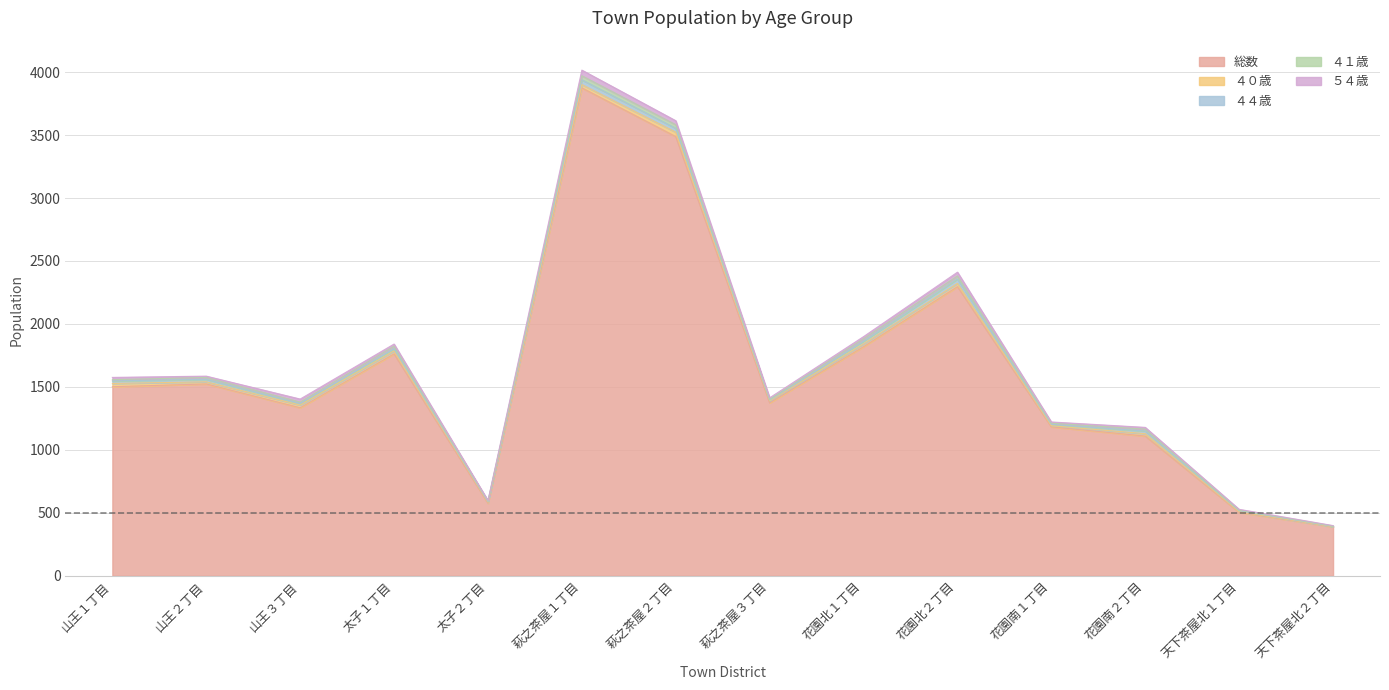

Reading right to left, extract all data points from this chart.

総数: 388	503	1109	1182	2296	1819	1373	3488	3875	576	1762	1334	1523	1501
４０歳: 1	5	19	9	26	22	15	35	26	7	23	21	17	26
４４歳: 3	8	21	11	35	22	7	31	38	5	18	13	20	20
４１歳: 2	4	15	9	24	19	6	28	32	4	20	11	14	10
５４歳: 4	7	14	10	30	17	12	32	45	5	17	24	11	18